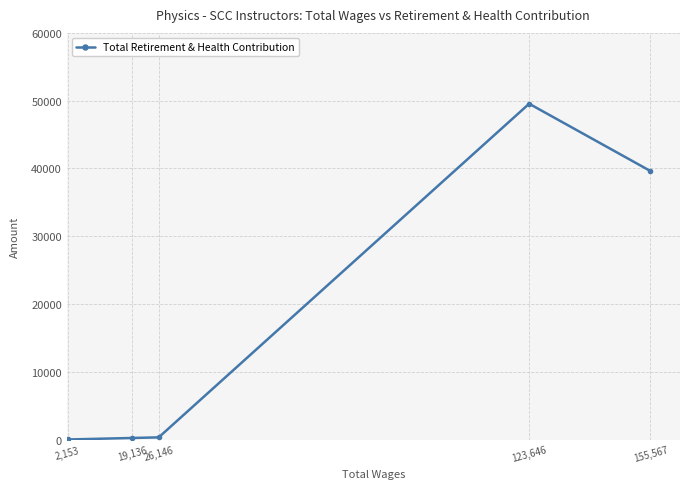

Is it true that the value at 123,646 is 49551?

True